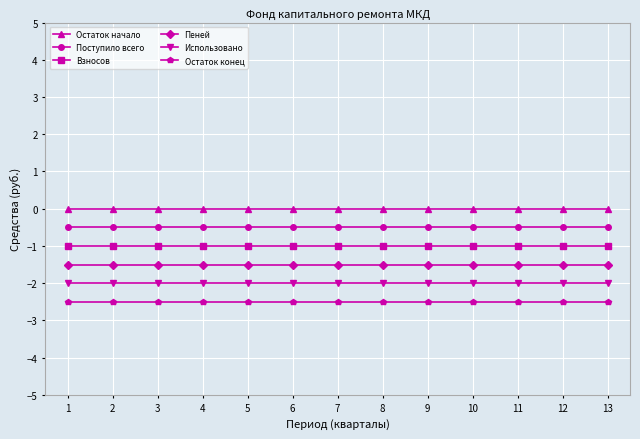

True or false: Взносов and Использовано intersect in this chart.

False